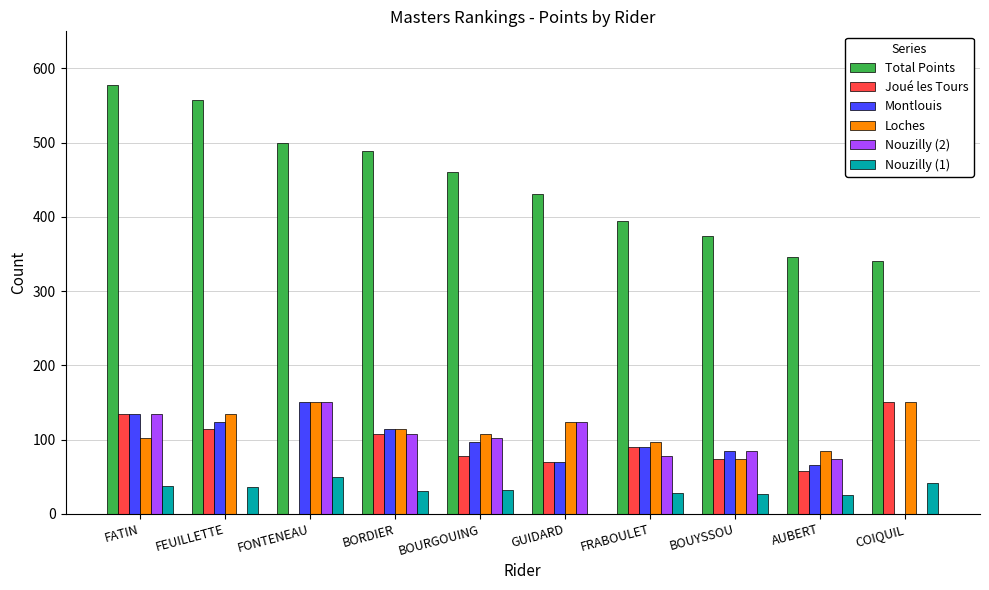

What is the highest value of the Nouzilly (1) series?

50